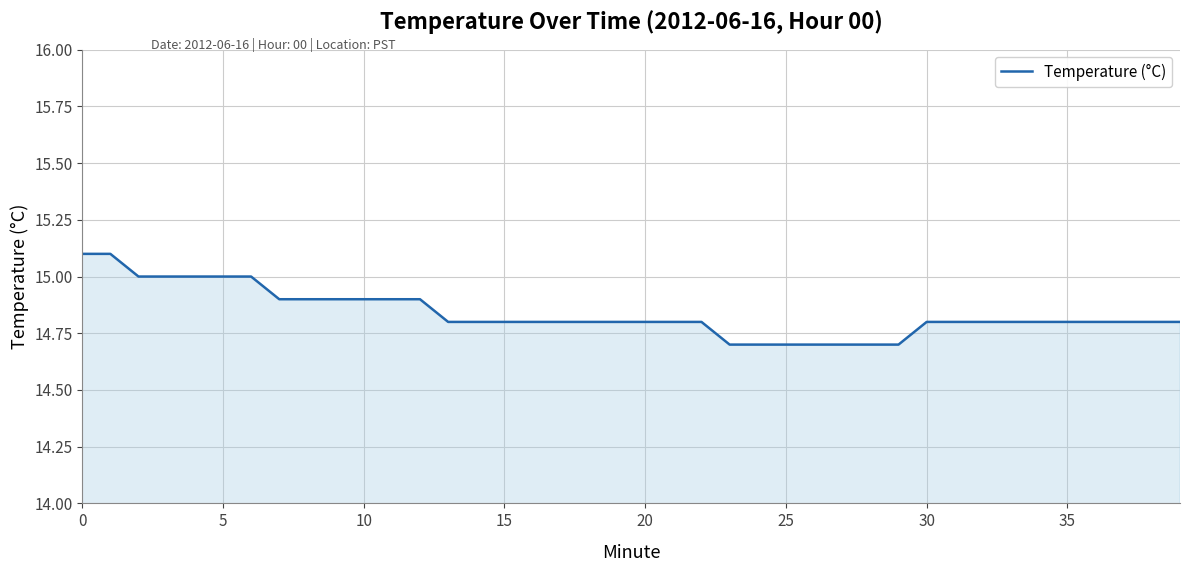

What is the maximum value shown in the chart?

15.1